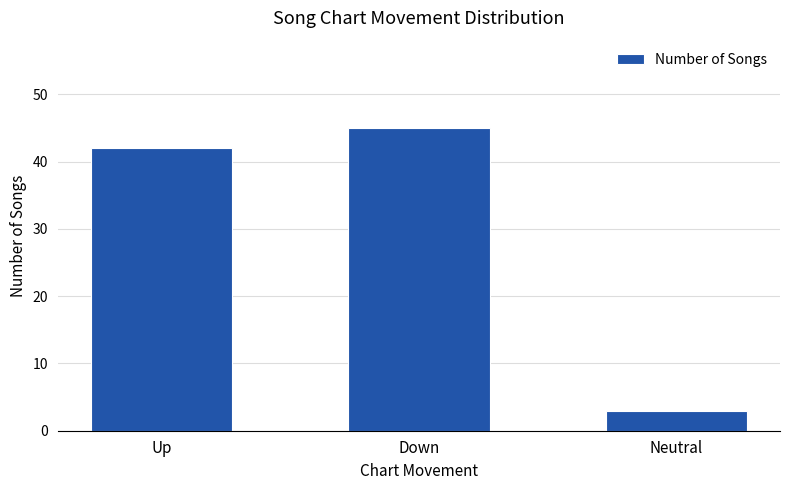

Approximately how many times larger is the value at Neutral compared to Up?

0.1